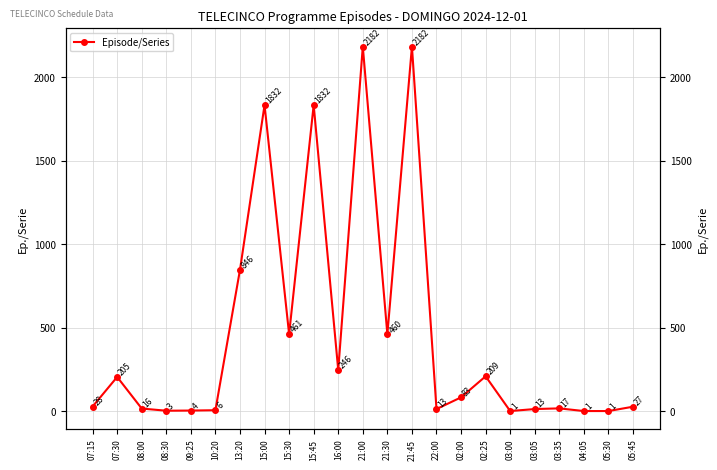

Rank the categories by value from highest to lowest.

21:00, 21:45, 15:00, 15:45, 13:20, 15:30, 21:30, 16:00, 02:25, 07:30, 02:00, 07:15, 05:45, 03:35, 08:00, 22:00, 03:05, 10:20, 09:25, 08:30, 03:00, 04:05, 05:30